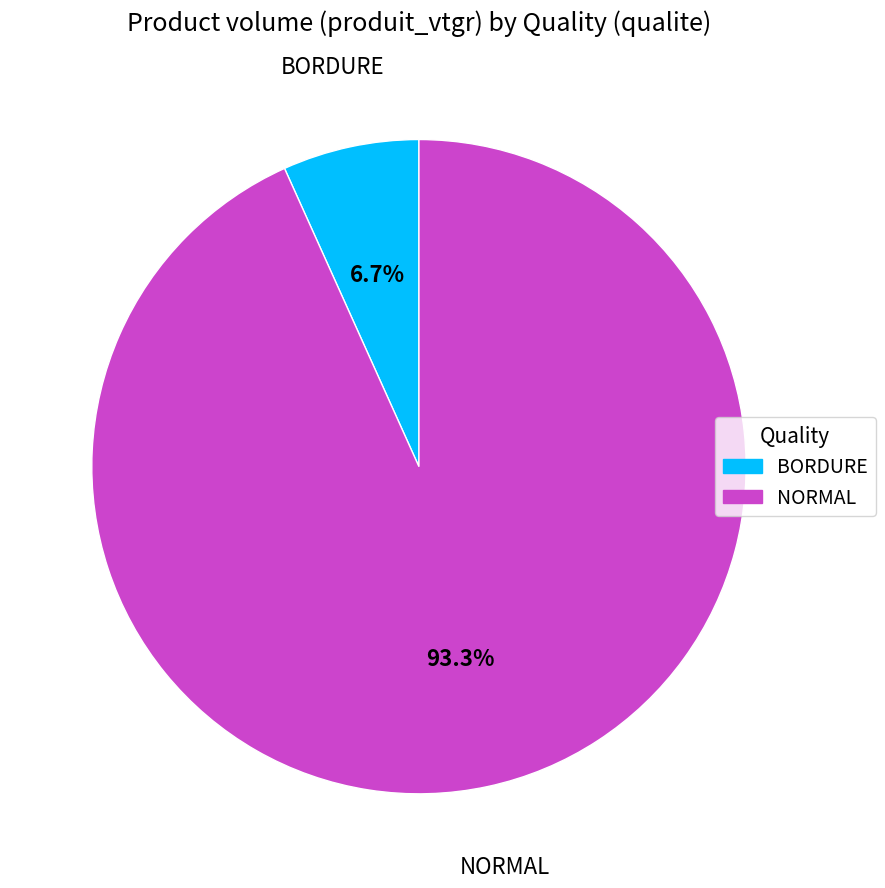

Count the number of slices in the pie.

2